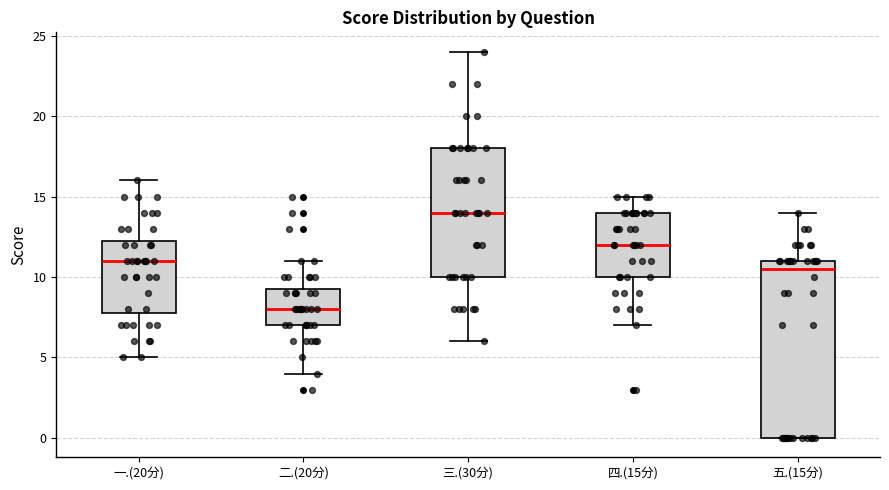

Reading left to right, read every box against the y-axis: the position of its median line, the range the box covers, and the ends of its whiskers. The values are not printed on the chart, so give them approximately, as read against the axis.

一.(20分): median 11.0, box 8.0 to 12.5, whiskers 5.0 to 16.0
二.(20分): median 8.0, box 7.0 to 9.5, whiskers 4.0 to 11.0
三.(30分): median 14.0, box 10.0 to 18.0, whiskers 6.0 to 24.0
四.(15分): median 12.0, box 10.0 to 14.0, whiskers 7.0 to 15.0
五.(15分): median 10.5, box 0.0 to 11.0, whiskers 0.0 to 14.0